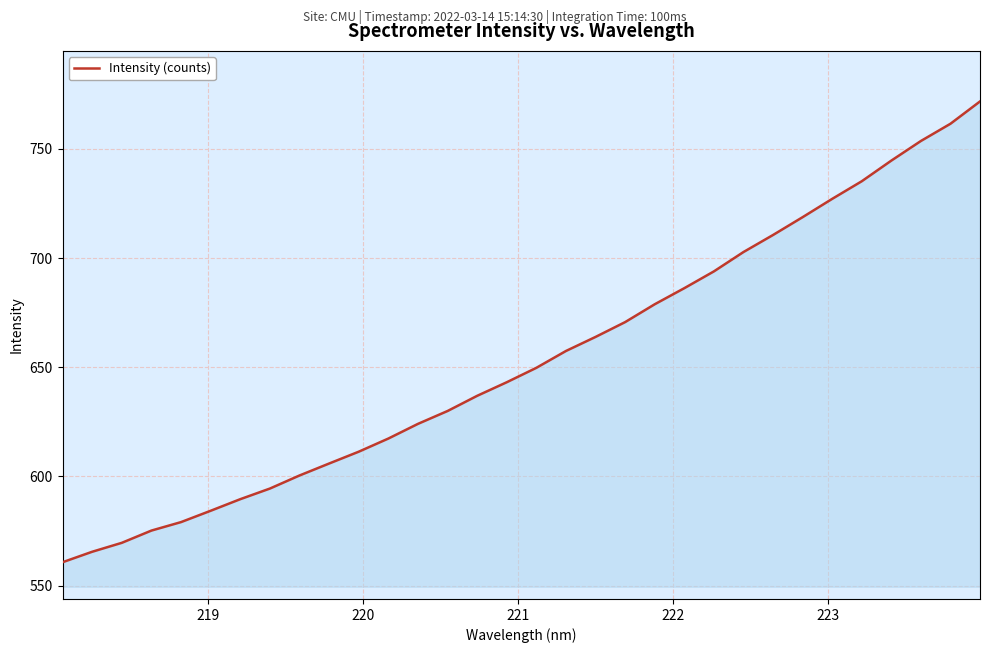

Count the number of categories in the chart.

32